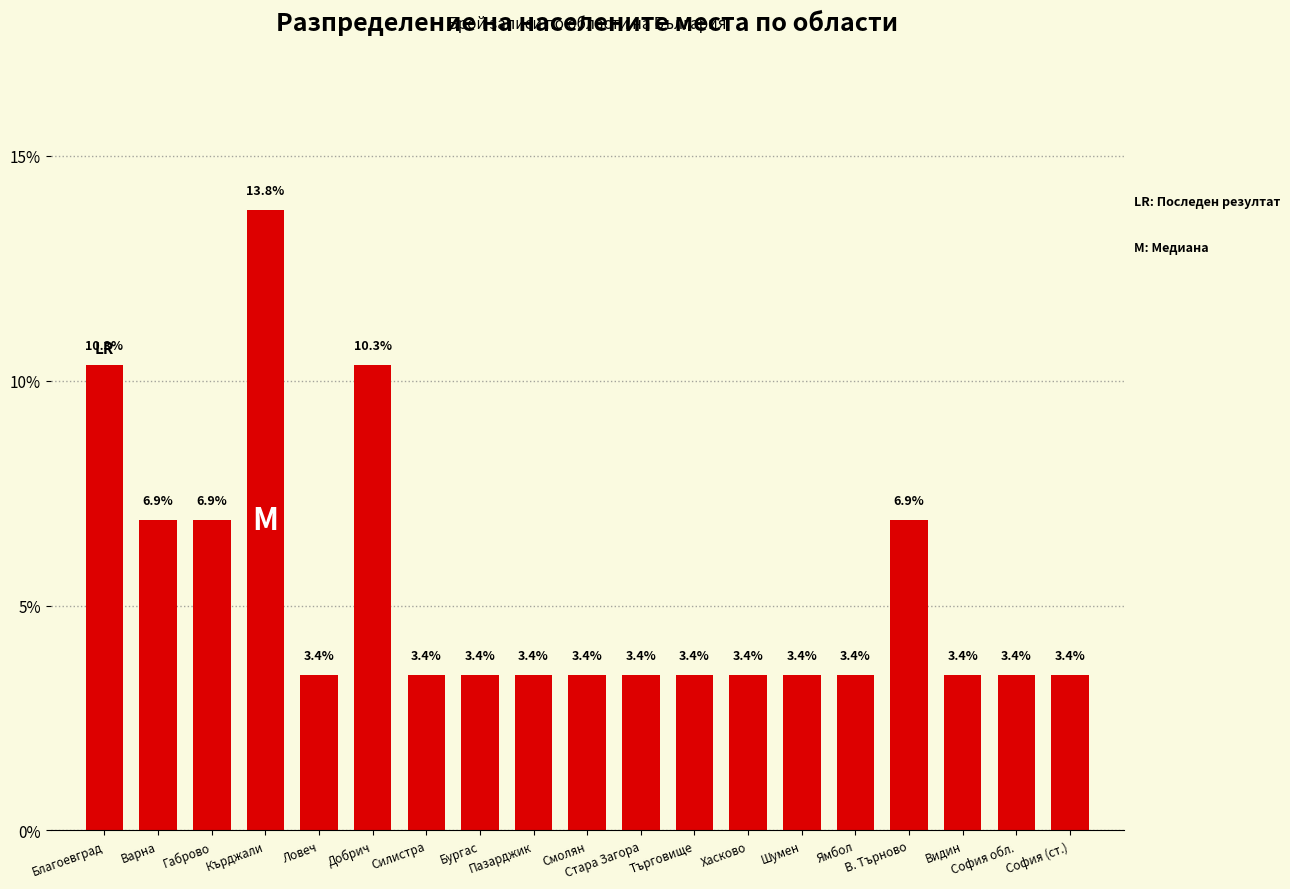

Reading left to right, list all the values displayed in this chart.

10.3	6.9	6.9	13.8	3.4	10.3	3.4	3.4	3.4	3.4	3.4	3.4	3.4	3.4	3.4	6.9	3.4	3.4	3.4